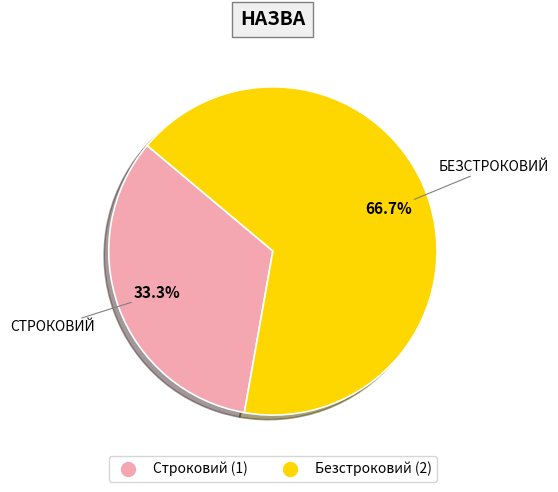

Which slice represents more than half of the pie?

Безстроковий